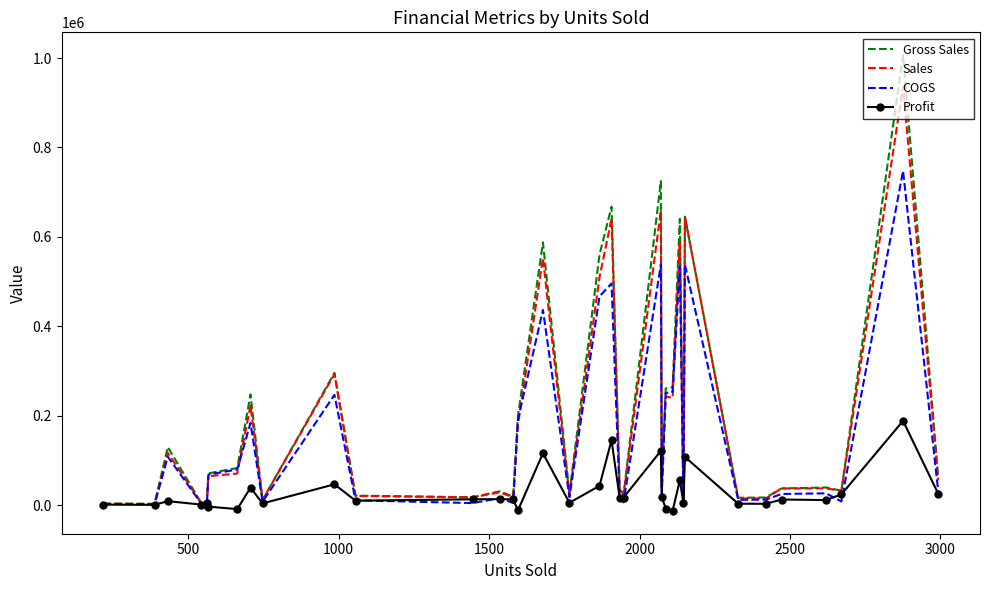

What is the highest value of the COGS series?

747760.0